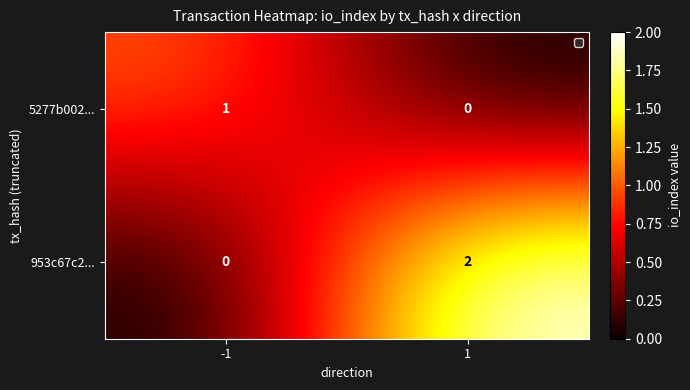

Which series has the largest total across all categories?

953c67c2...